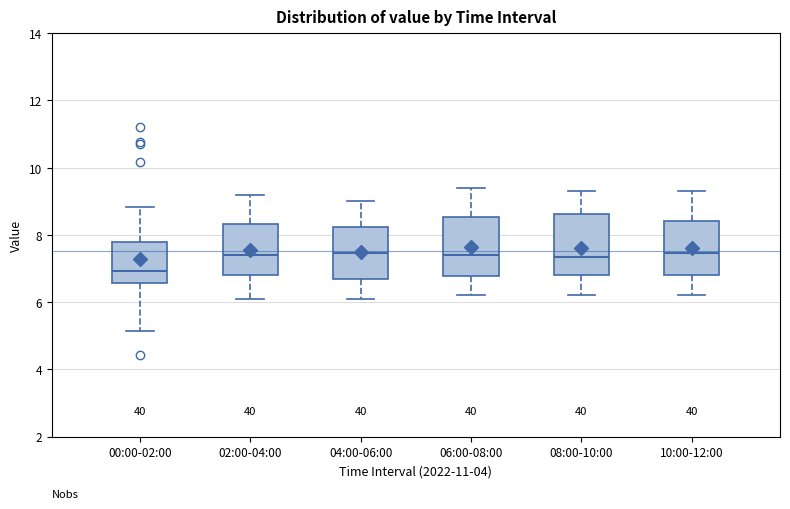

Where is the upper edge of the box for 00:00-02:00 on the y-axis? The values are not printed on the chart, so give them approximately, as read against the axis.

7.8